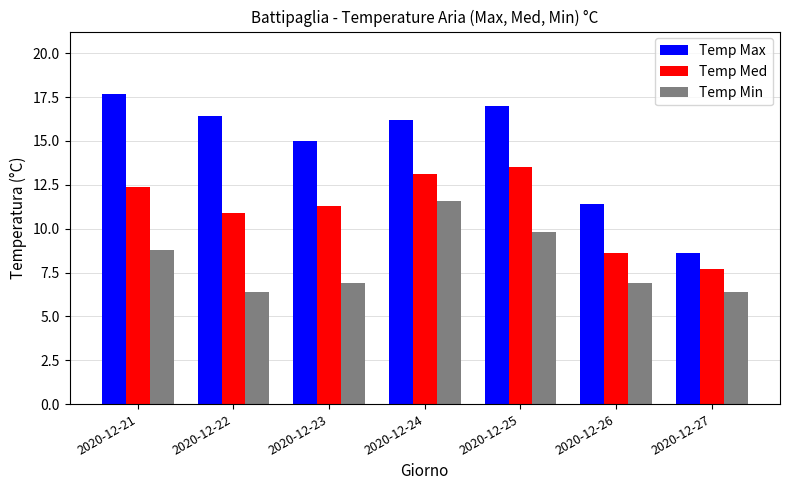

Which series has the widest spread of values?

Temp Max